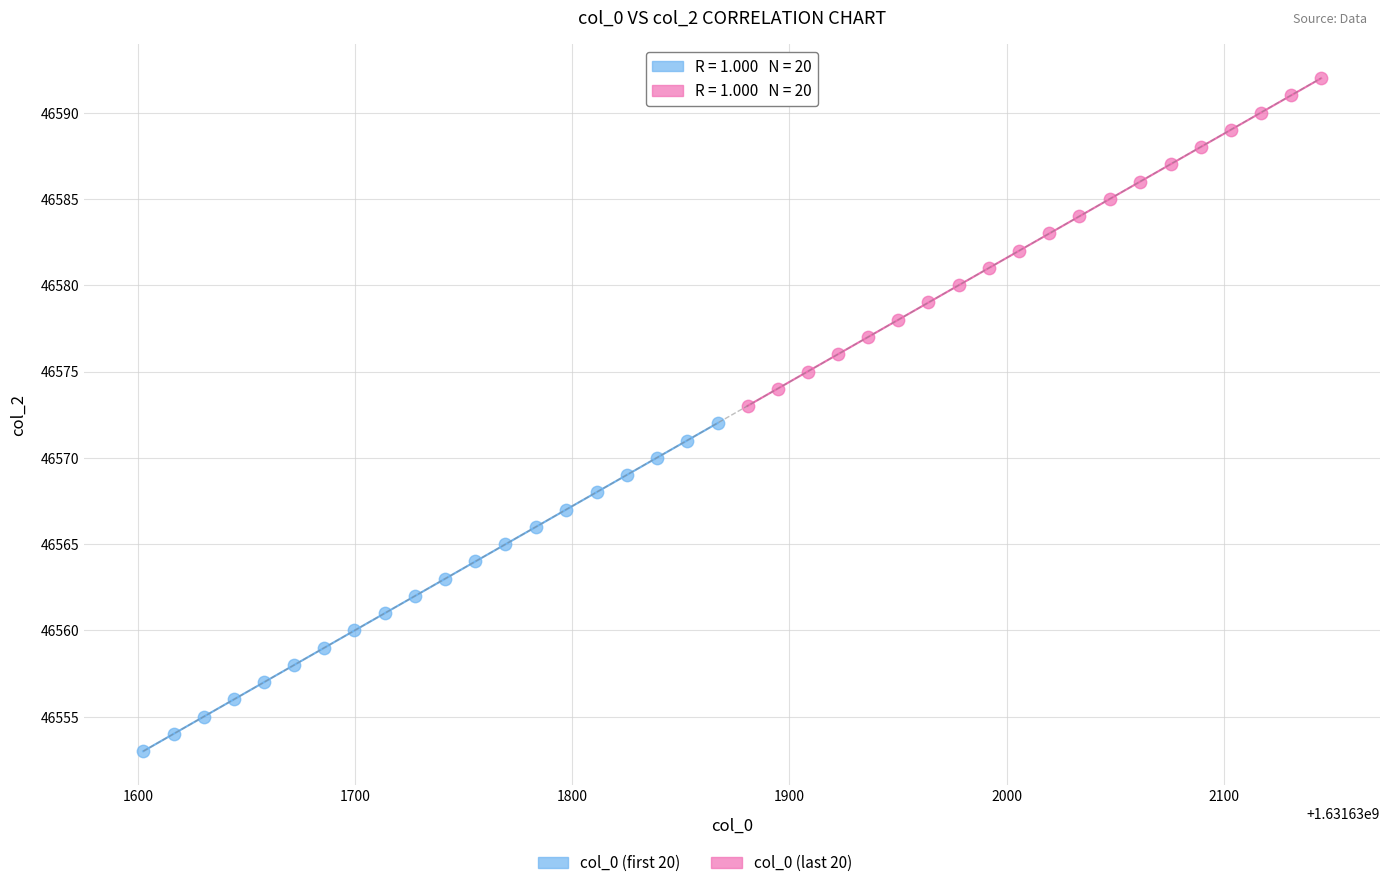

Which series reaches the maximum Y coordinate?

col_0 (last 20)